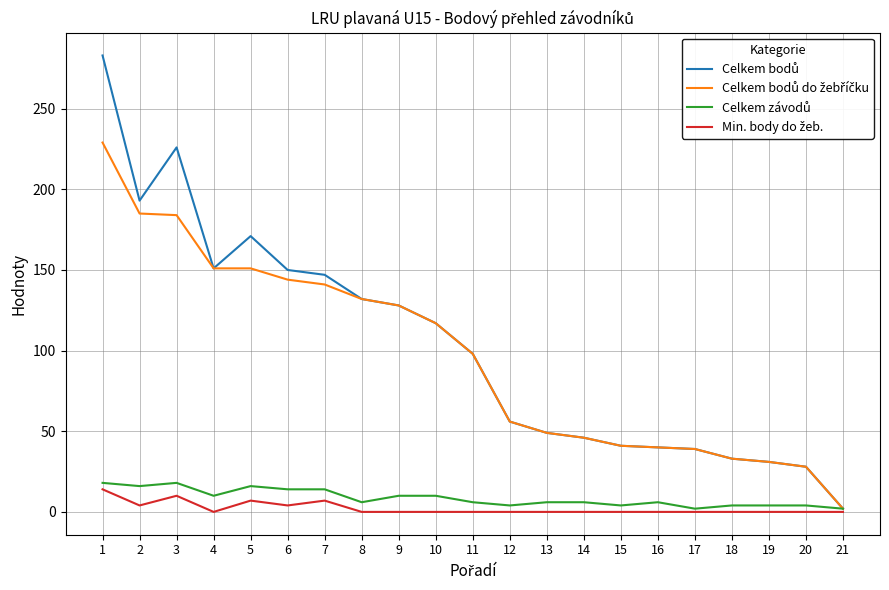

What is the total value across all series at 8?

270